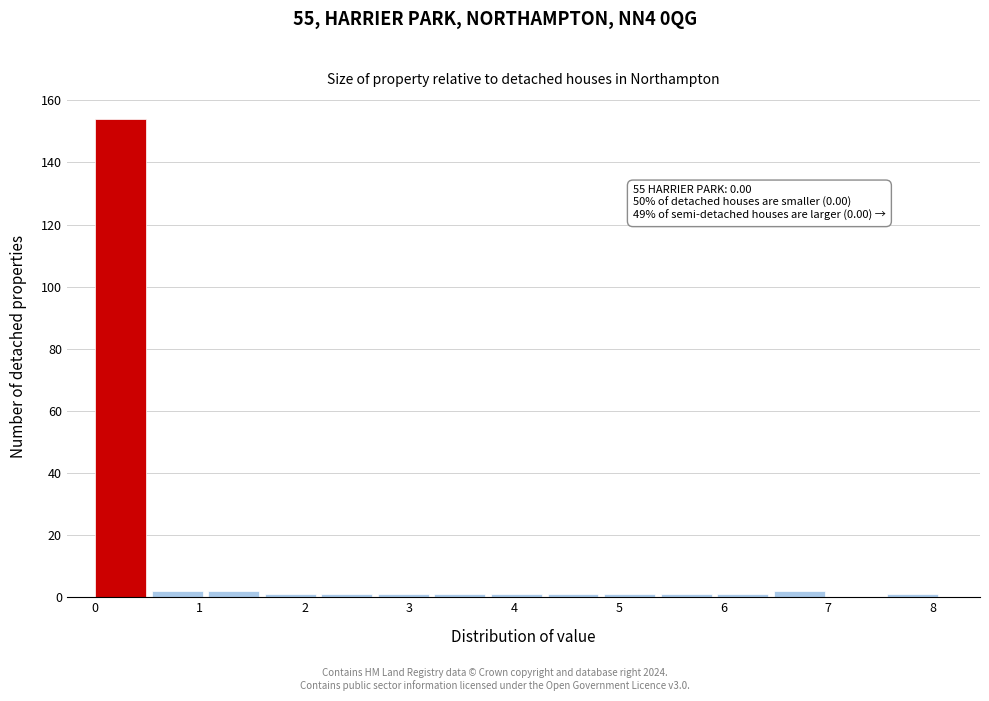

Over which range of the x-axis is the bar tallest?

0.00 to 0.54